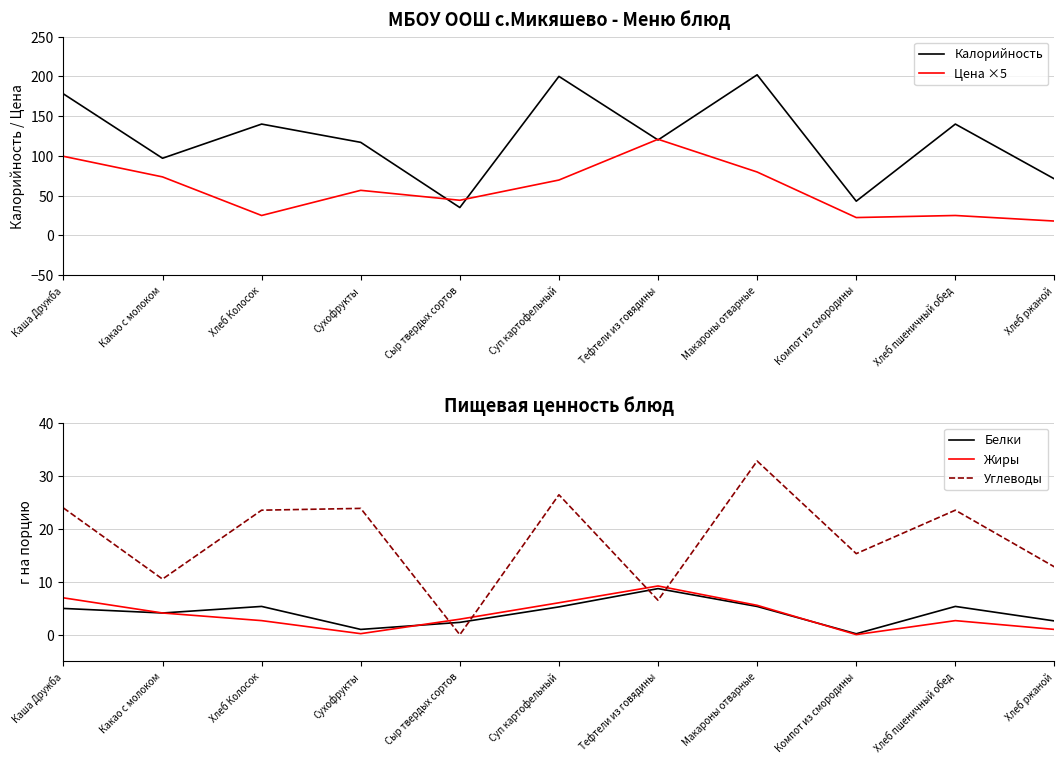

Which category has the lowest value across all series?

Сыр твердых сортов